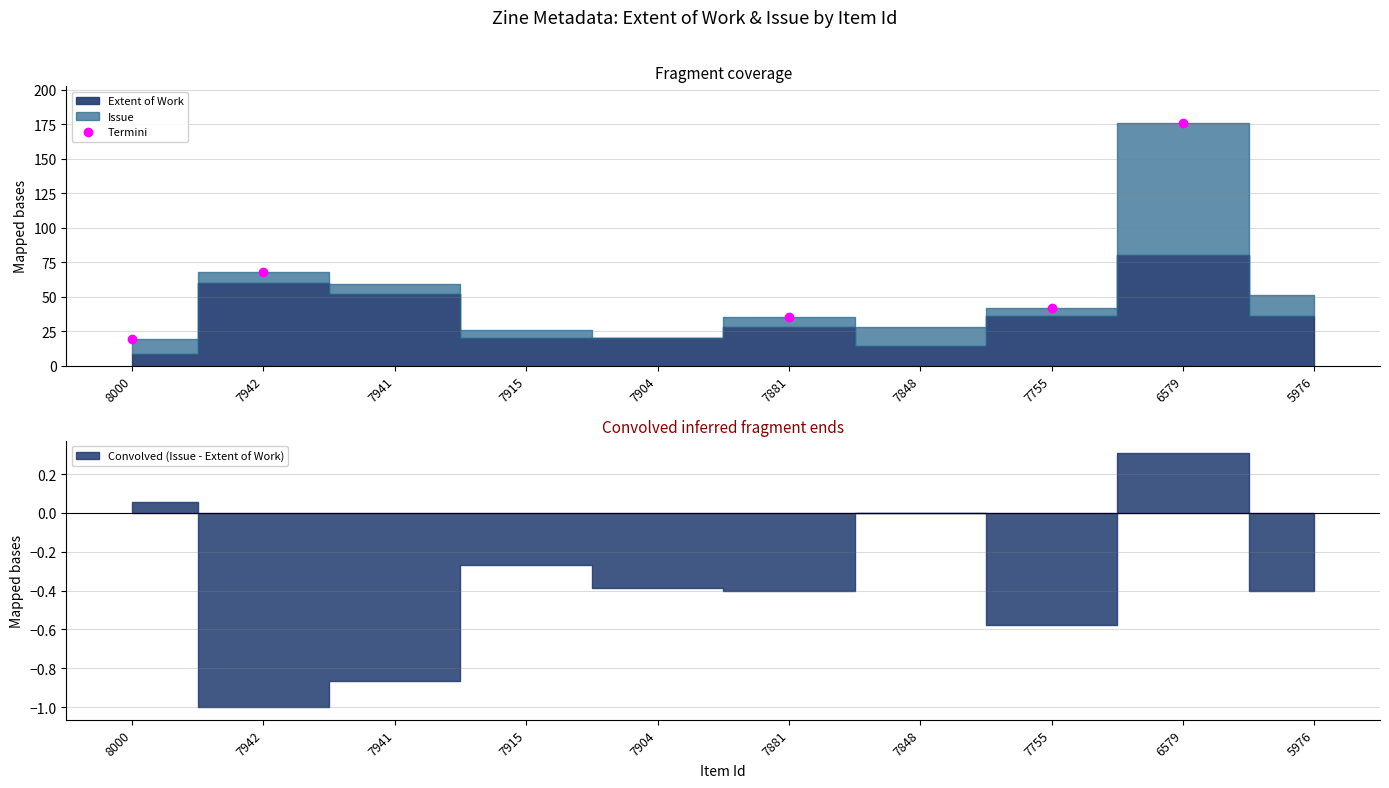

What is the greatest value displayed?

176